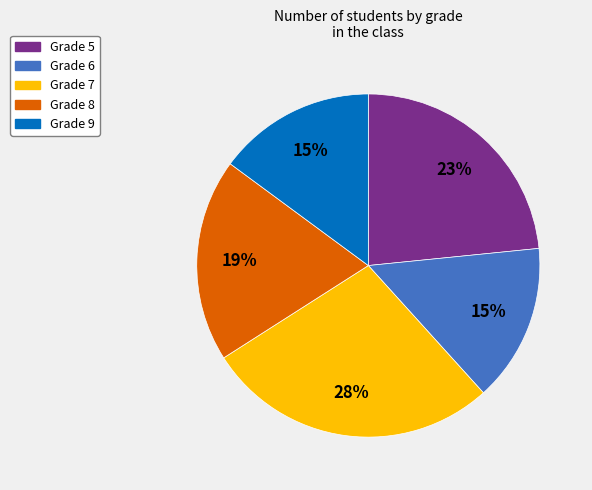

How many slices are in this pie chart?

5